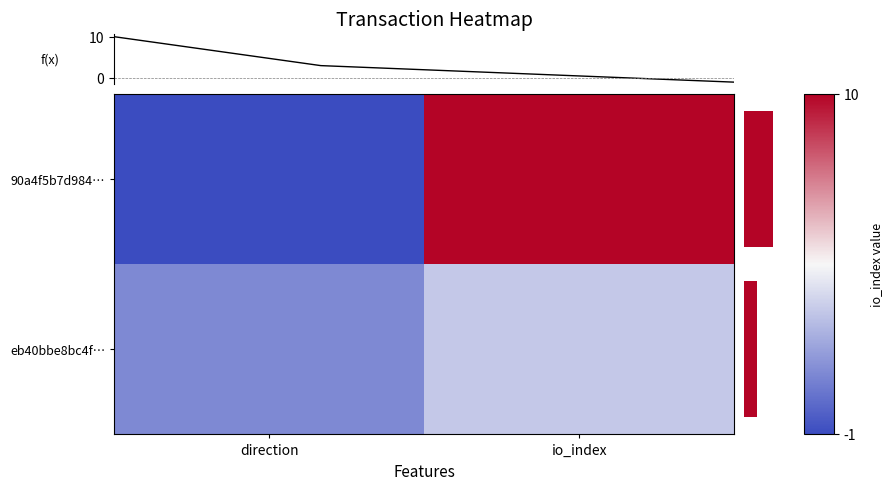

List the series in order of their peak value, lowest first.

eb40bbe8bc4f…, 90a4f5b7d984…